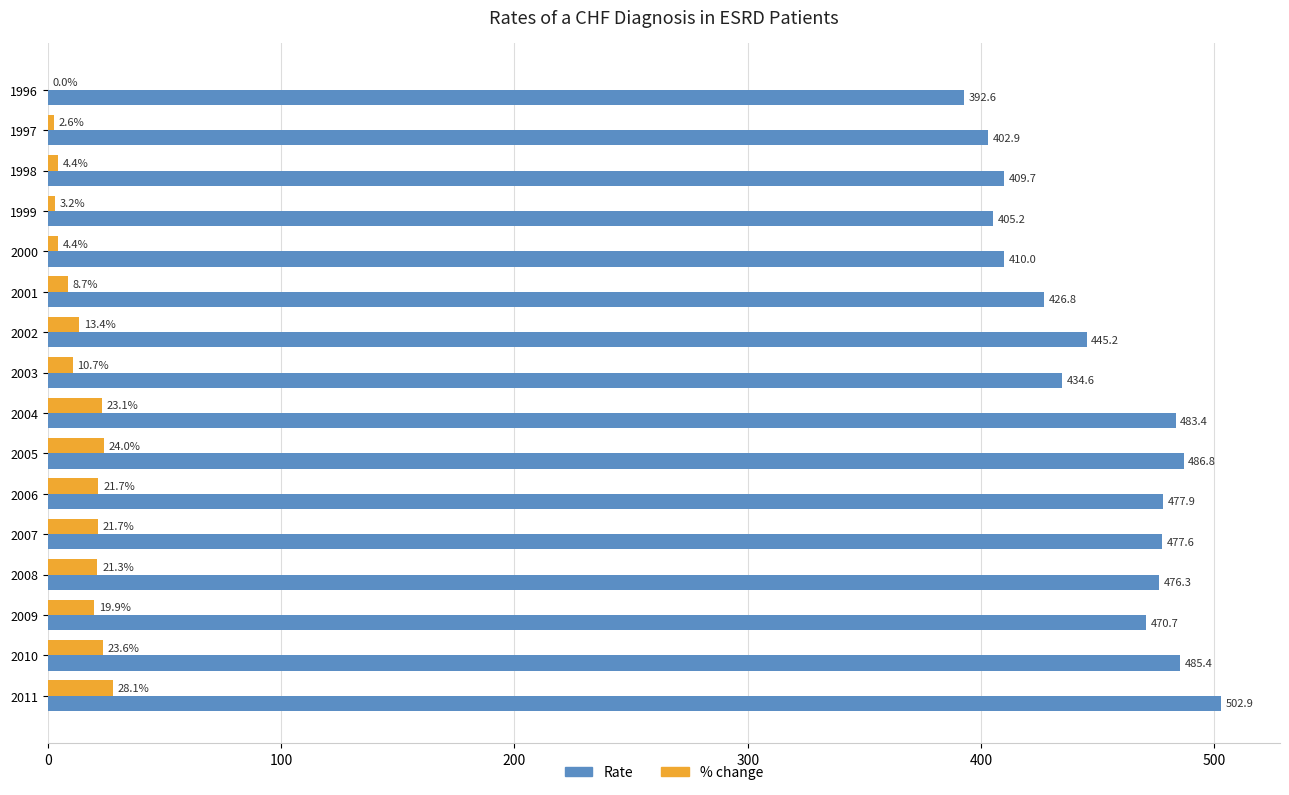

At which label is % change closest to 14?

2002